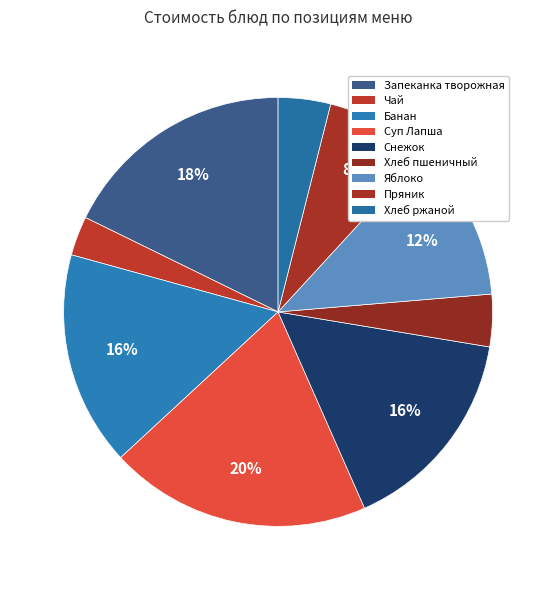

How many segments does this pie chart have?

9